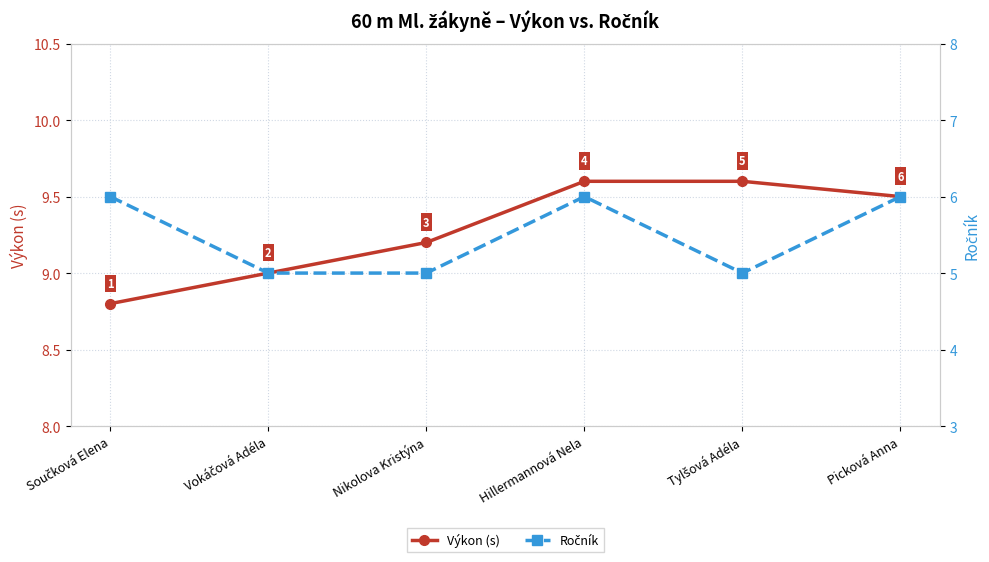

What is the approximate value of Ročník at Hillermannová Nela?

6.0